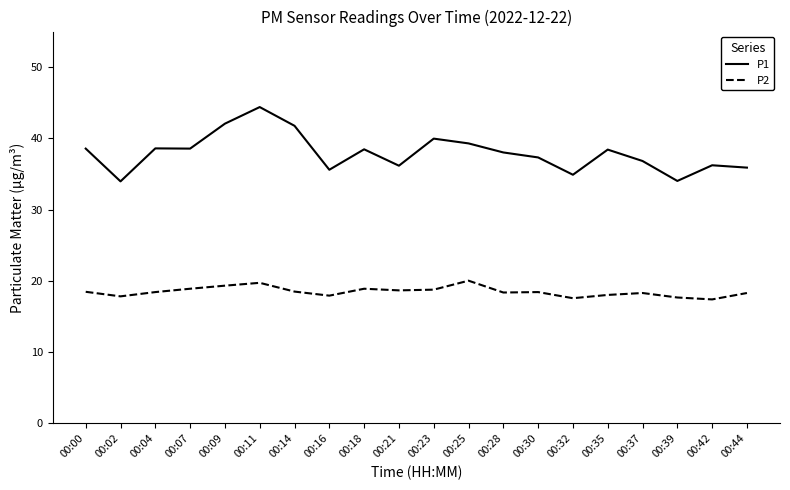

Is this an area chart (filled region under the line)?

No